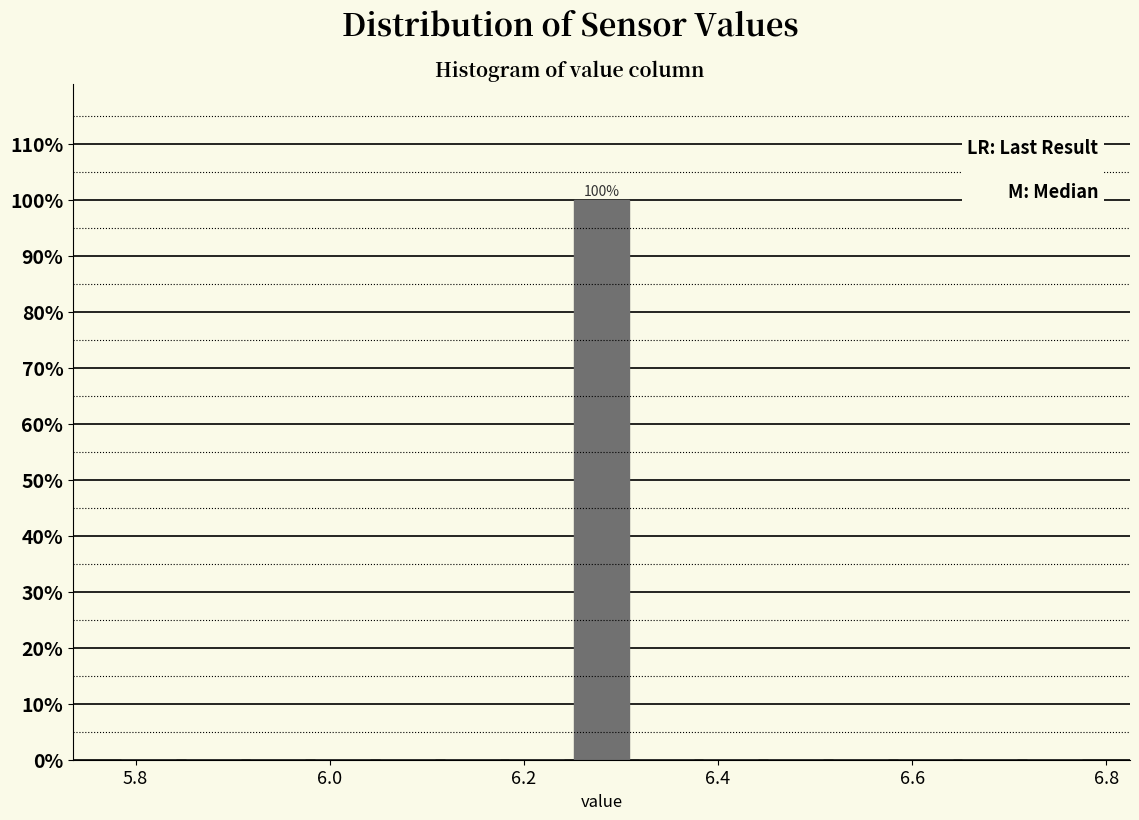

Read against the x-axis, roughly where is the centre of the tallest bar?

6.28